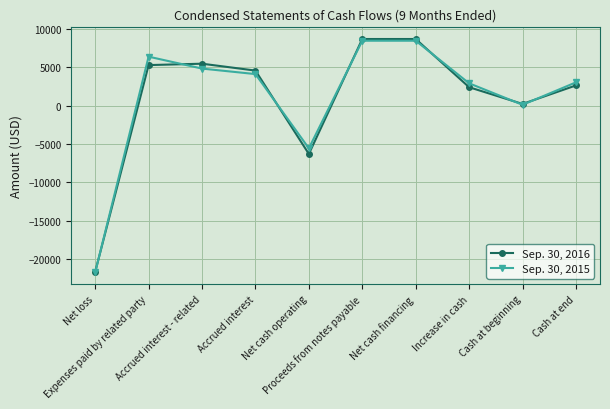

Does the chart have visible grid lines?

Yes